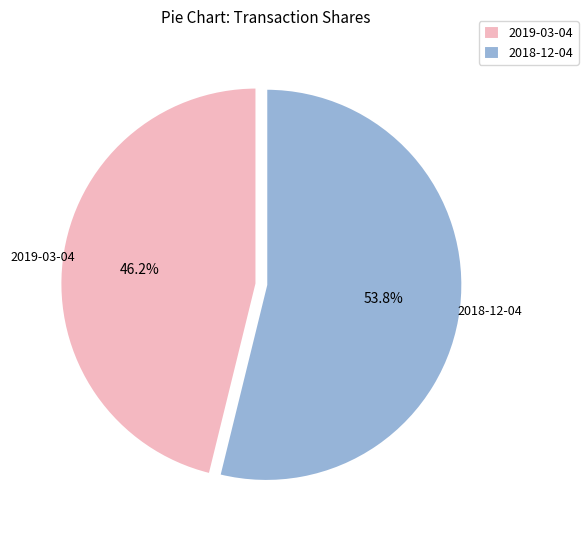

What percentage do 2018-12-04 and 2019-03-04 together represent?

100.0%